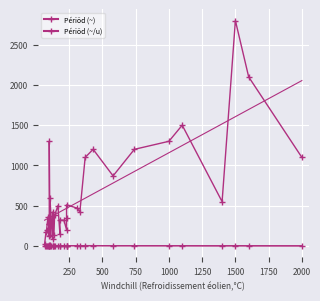

True or false: Périöd (~) and Périöd (~/u) cross at least once.

False